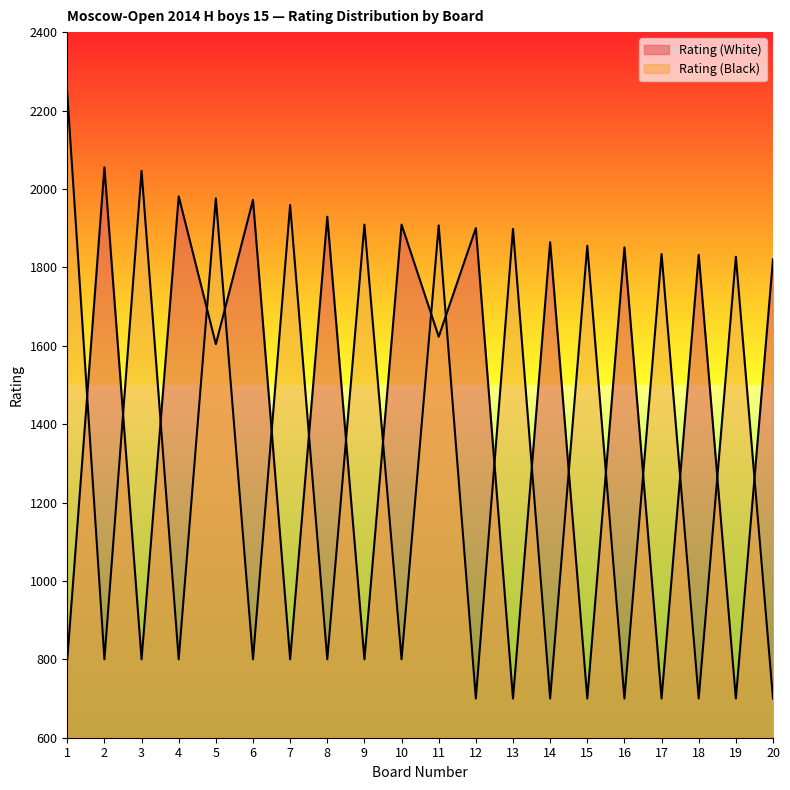

How many values in the Rating (Black) series exceed 1827?

9